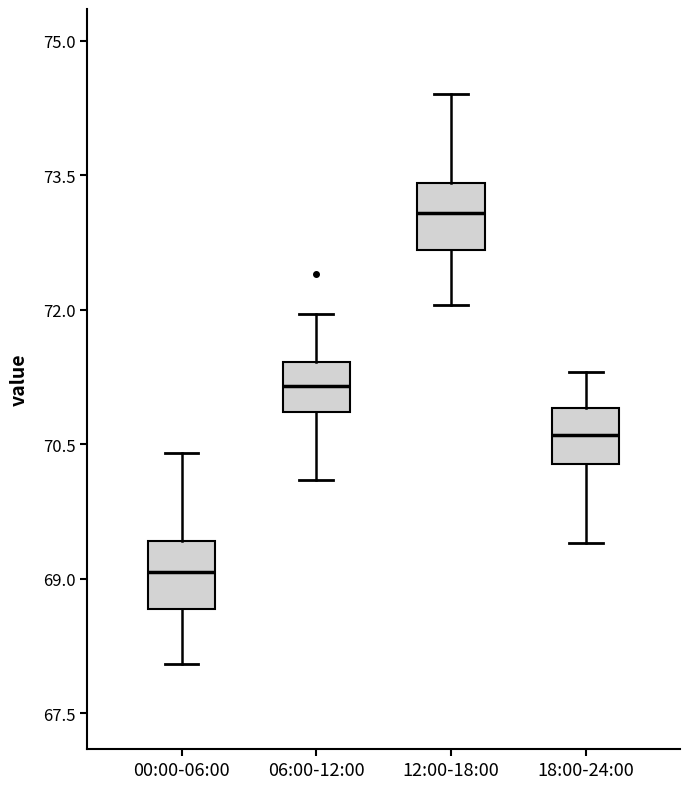

Reading left to right, transcribe this box plot: for each box, give where its median line is, the range the box spans, and where its two whiskers end, as read against the y-axis. The values are not printed on the chart, so give them approximately, as read against the axis.

00:00-06:00: median 69.0, box 68.6 to 69.4, whiskers 68.0 to 70.4
06:00-12:00: median 71.2, box 70.8 to 71.4, whiskers 70.2 to 72.0
12:00-18:00: median 73.0, box 72.6 to 73.4, whiskers 72.0 to 74.4
18:00-24:00: median 70.6, box 70.2 to 71.0, whiskers 69.4 to 71.4